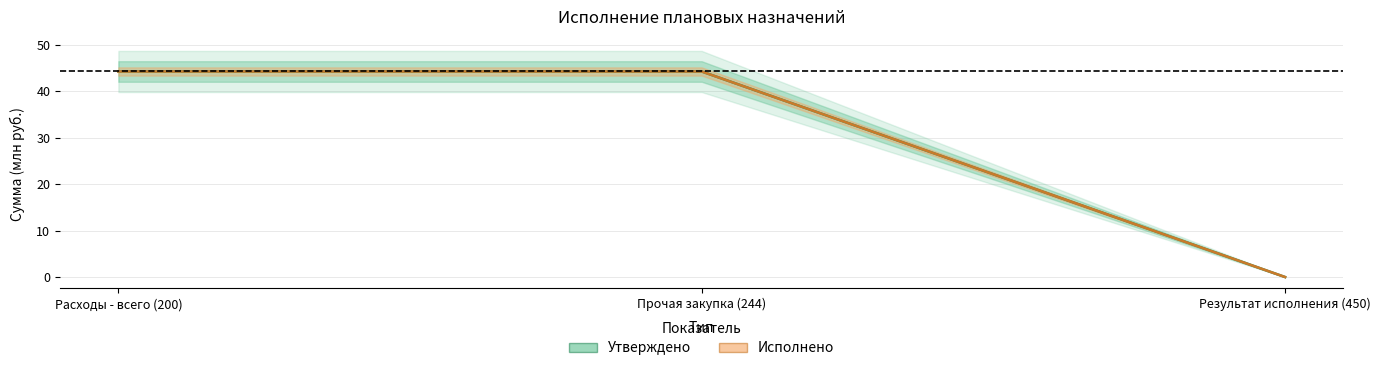

Reading left to right, what are all the values shown in this chart?

Утверждено: Расходы - всего (200)=44.3	Прочая закупка (244)=44.3	Результат исполнения (450)=0.0
Исполнено: Расходы - всего (200)=44.3	Прочая закупка (244)=44.3	Результат исполнения (450)=0.0